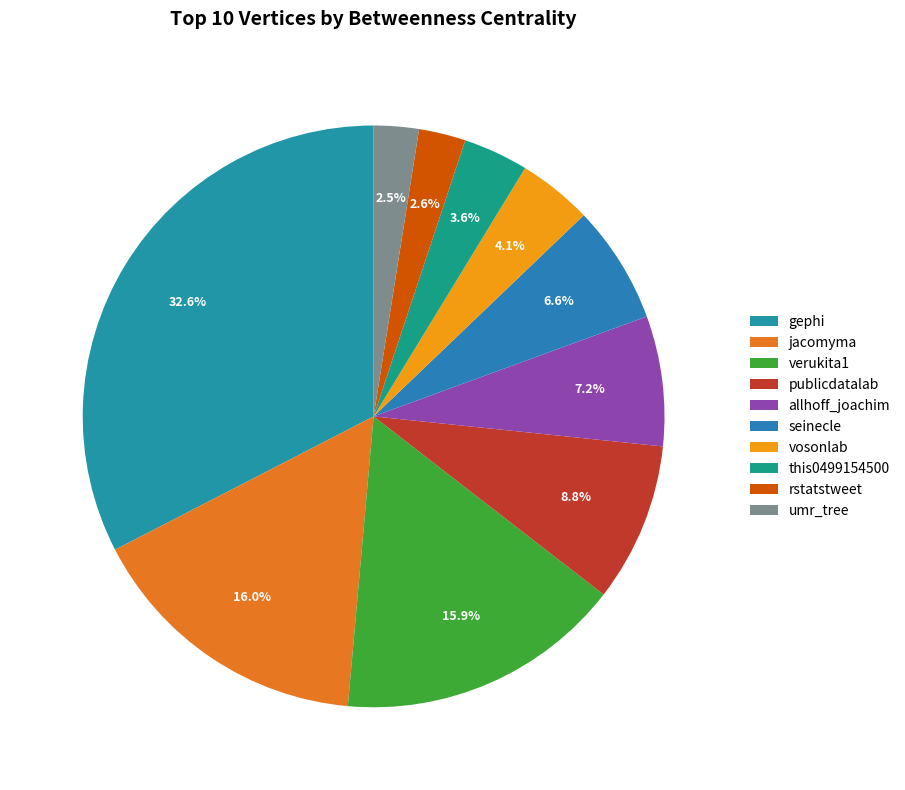

Is the sum of verukita1 and rstatstweet greater than half?

No